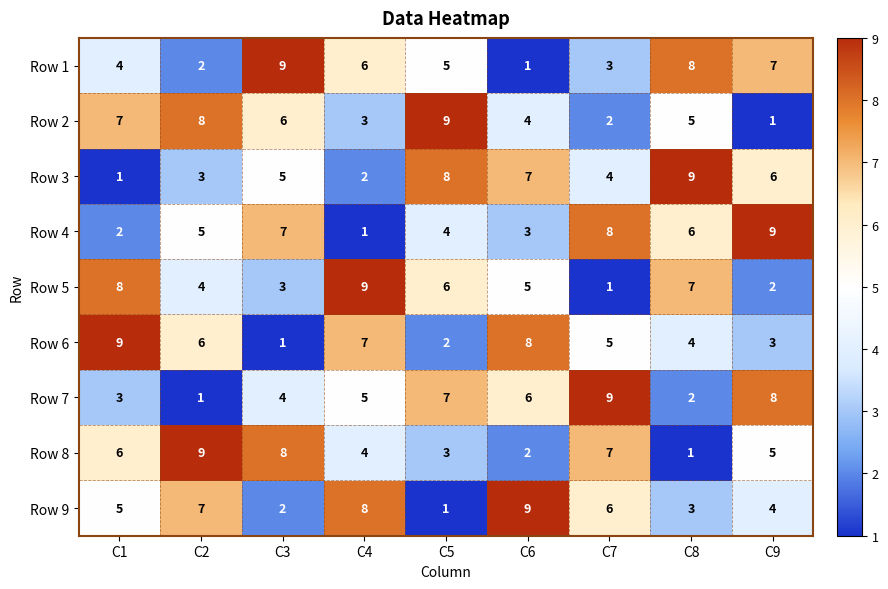

Which category has the highest value in the Row 7 series?

C7